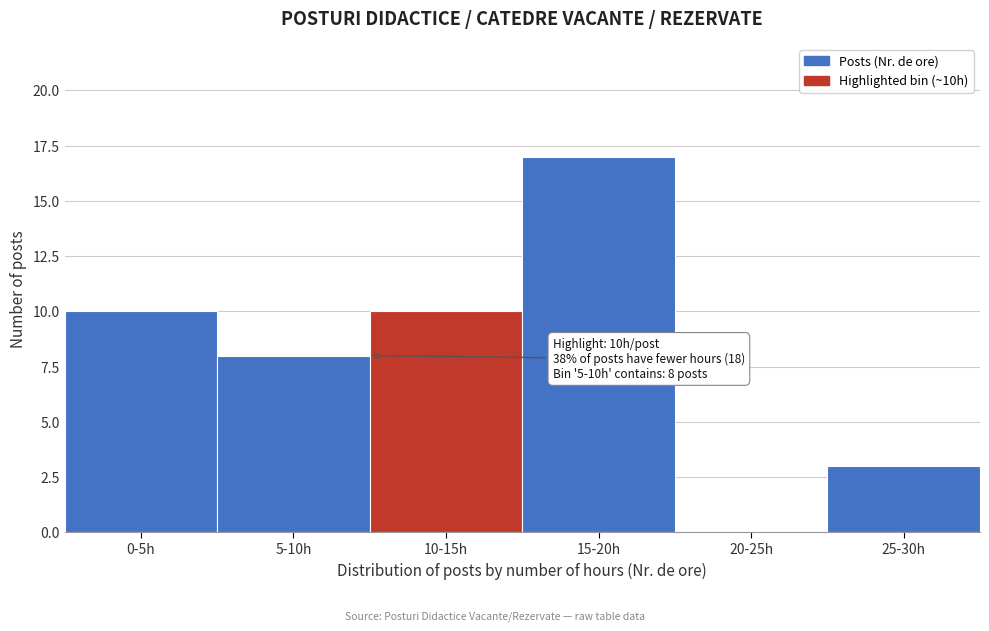

Reading left to right, list all the values displayed in this chart.

0-5h=10	5-10h=8	10-15h=10	15-20h=17	20-25h=0	25-30h=3